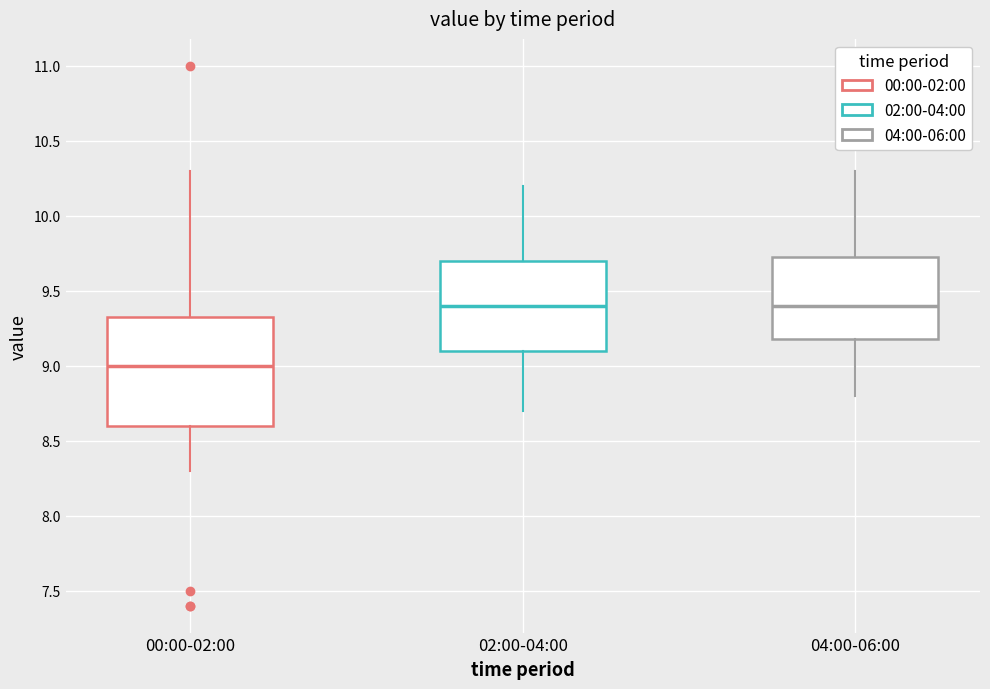

Which box is the tallest, from its lower edge to its upper edge?

00:00-02:00